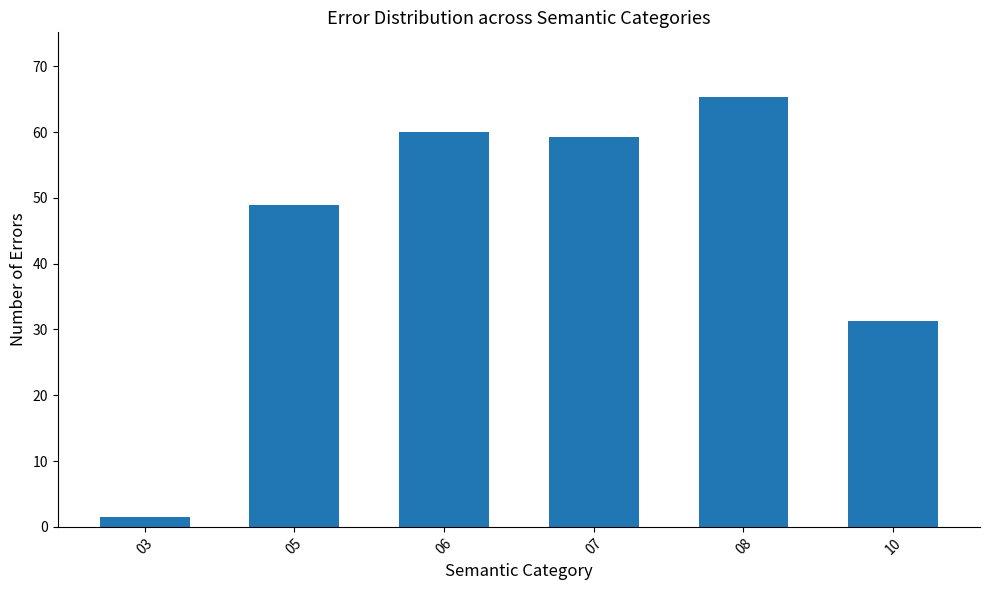

Where is the data nearest to the value 33?

10